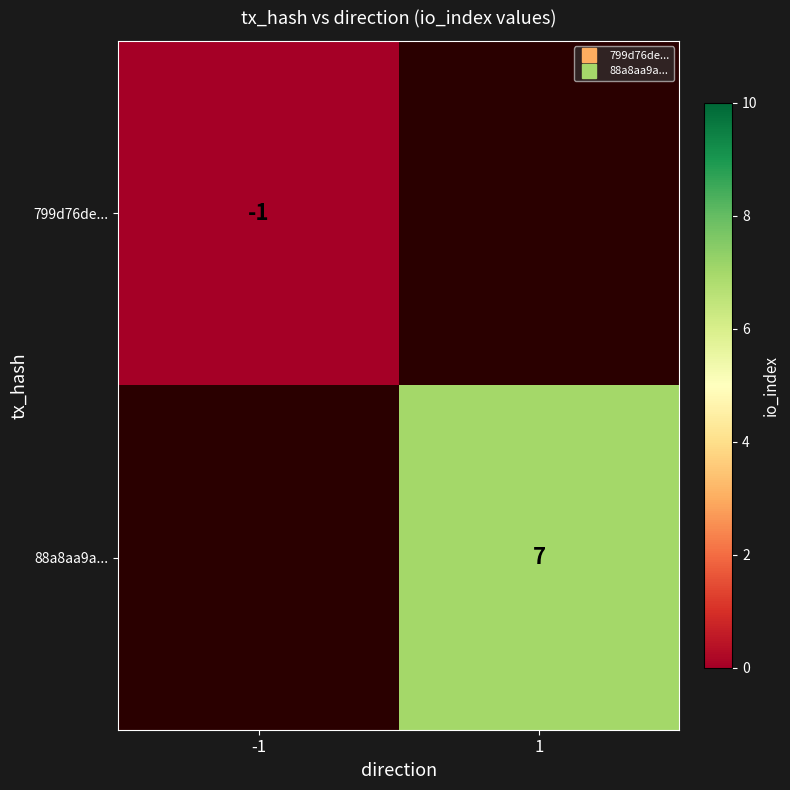

Between -1 and 1, which is larger?

1